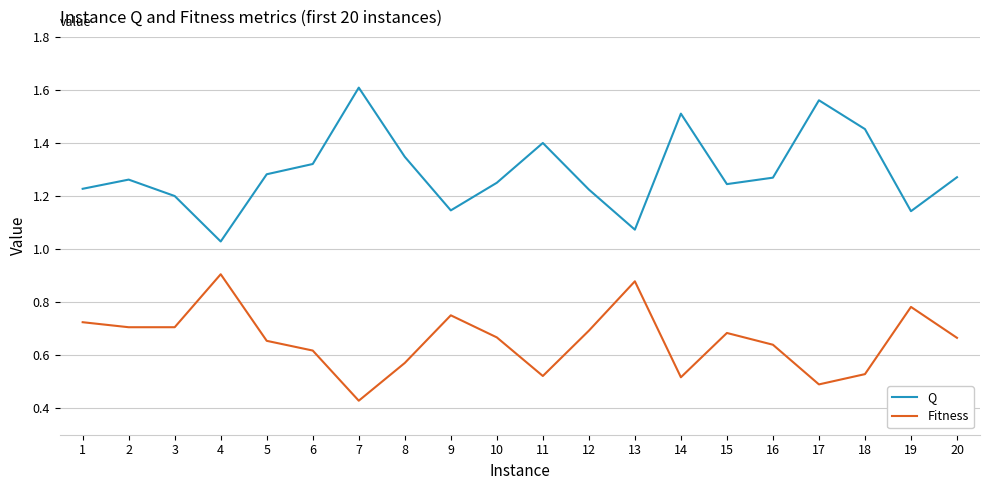

At 4, list the series in order from largest to smallest.

Q, Fitness